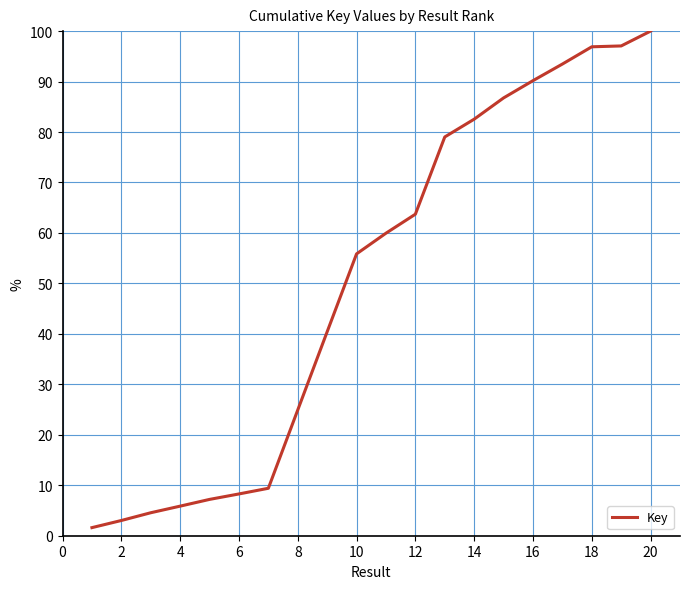

What is the difference between the maximum and minimum values?

98.4